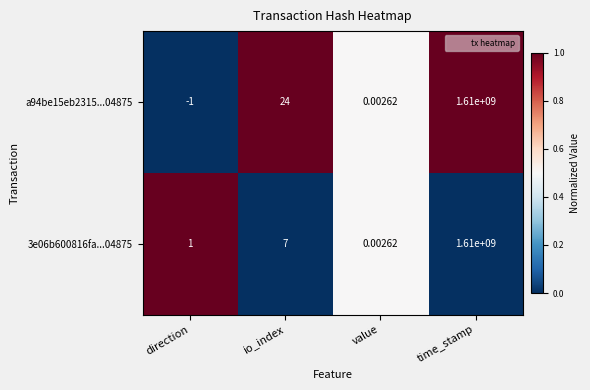

Which category has the lowest value in the 3e06b600816fa...04875 series?

value